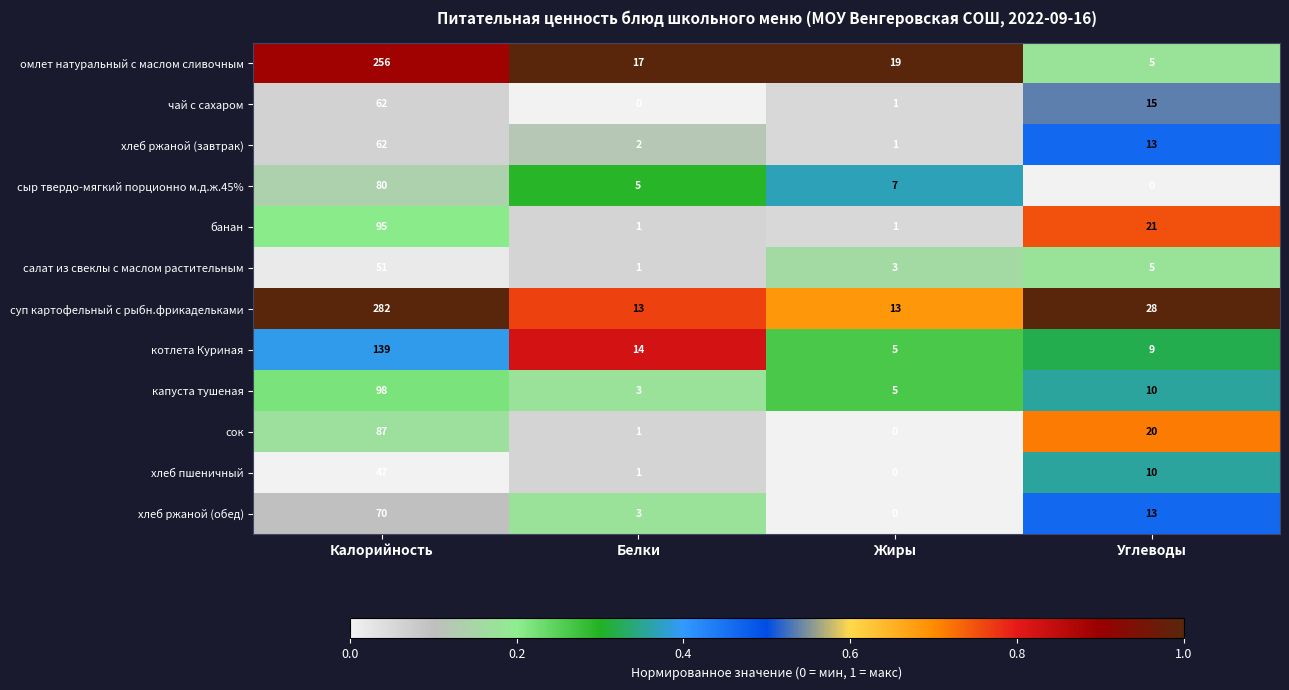

What is the average value of the капуста тушеная series?

29